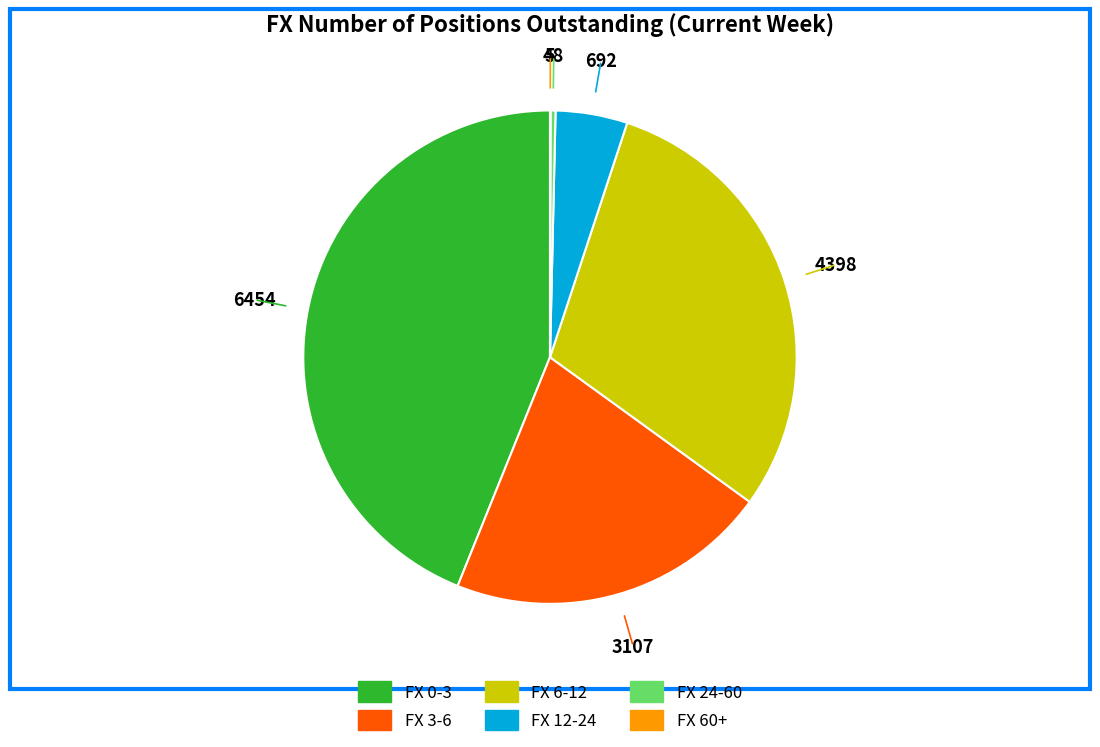

The FX 3-6 slice represents 6% of the pie. True or false?

False